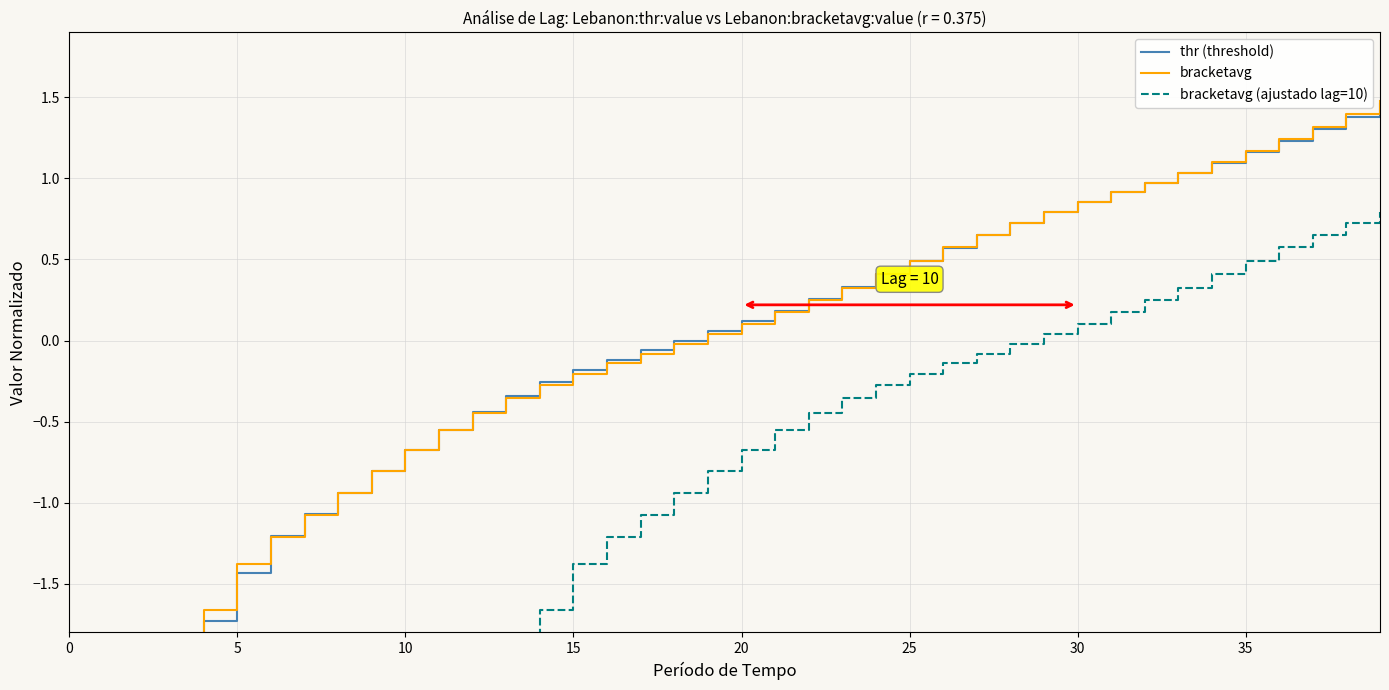

What is the label of the 6th point from the right?

34